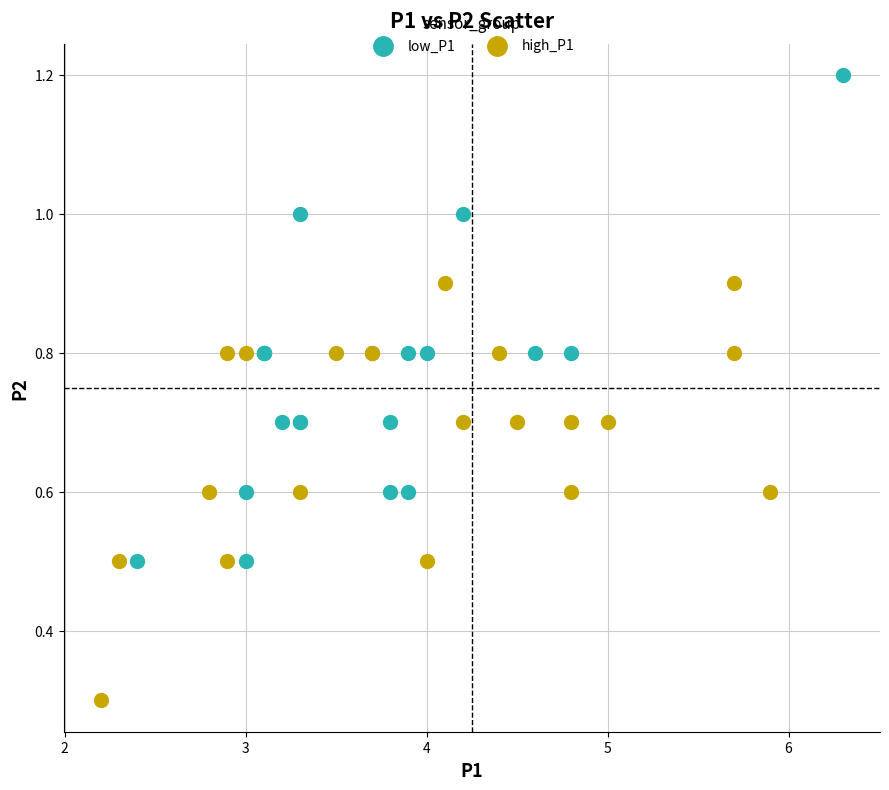

What are all the series names shown in the legend?

low_P1, high_P1